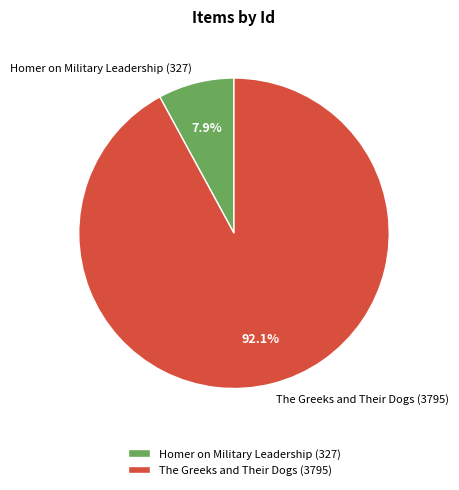

How many slices are in this pie chart?

2